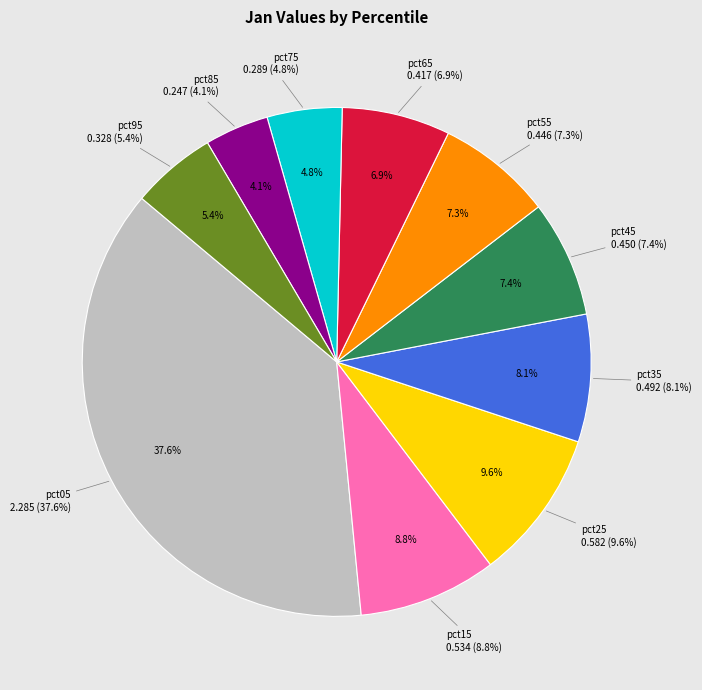

True or false: pct35 accounts for 1% of the total.

False